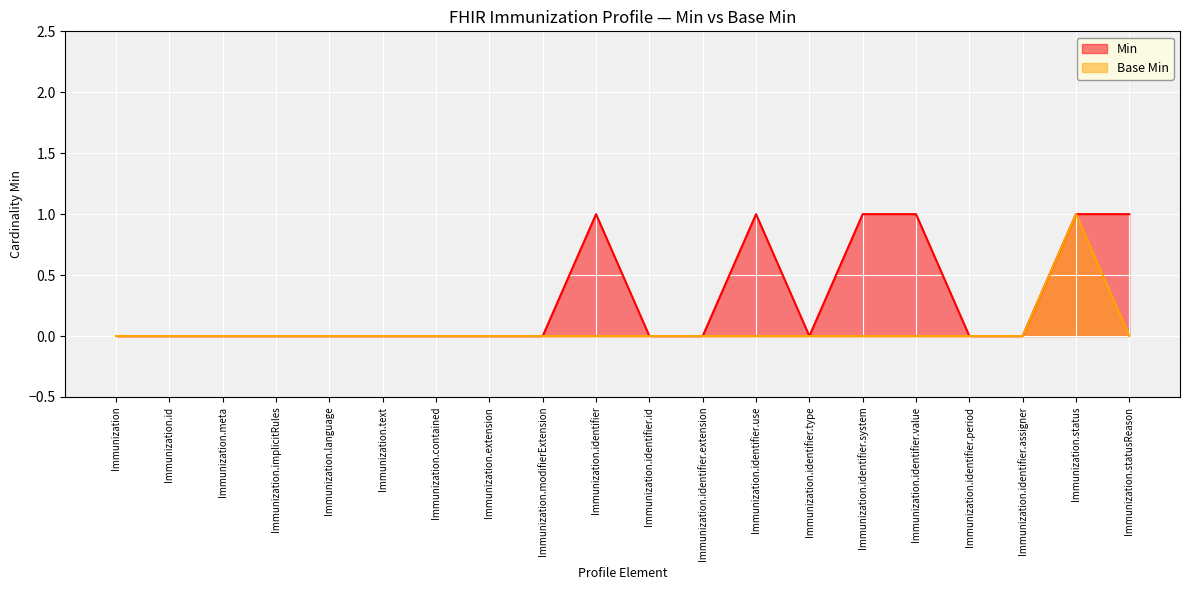

True or false: Base Min and Min intersect in this chart.

False